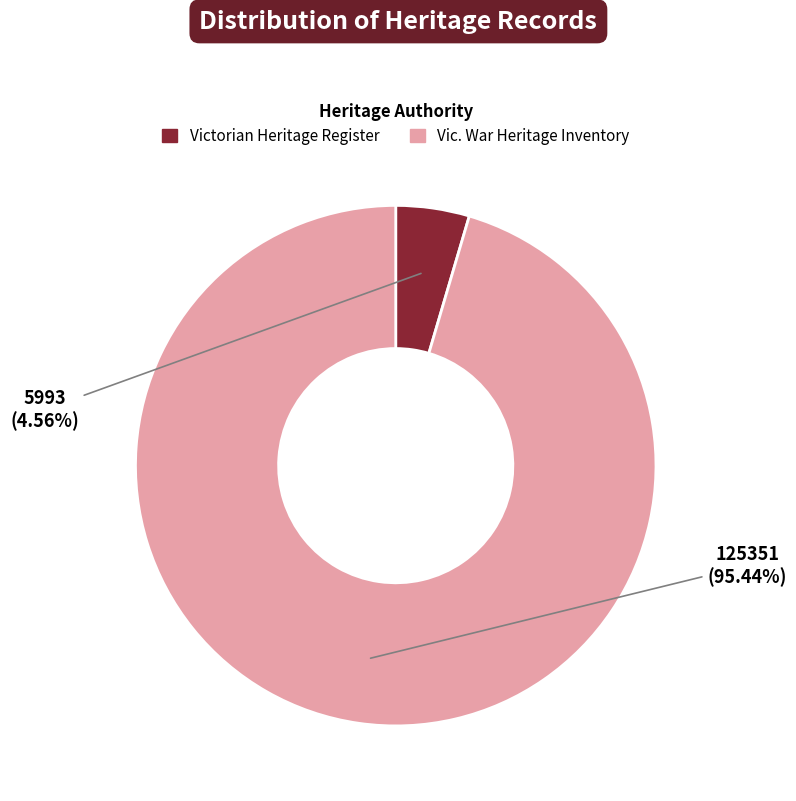

Count the number of slices in the pie.

2